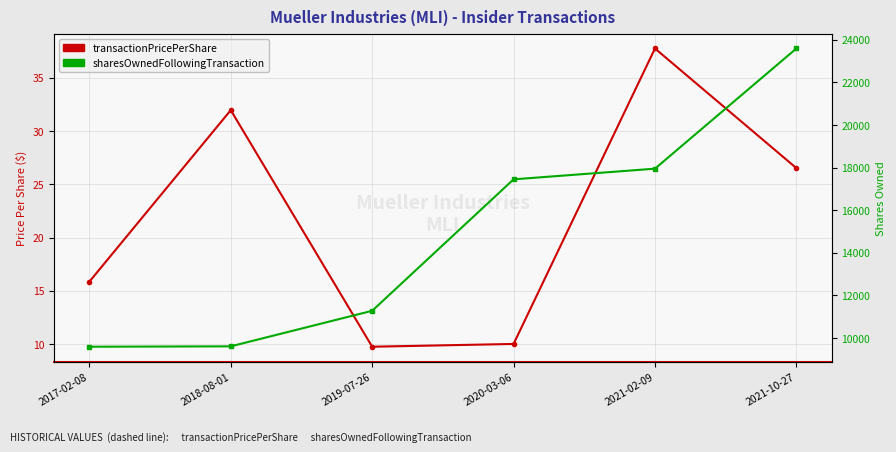

What are all the series names shown in the legend?

transactionPricePerShare, sharesOwnedFollowingTransaction